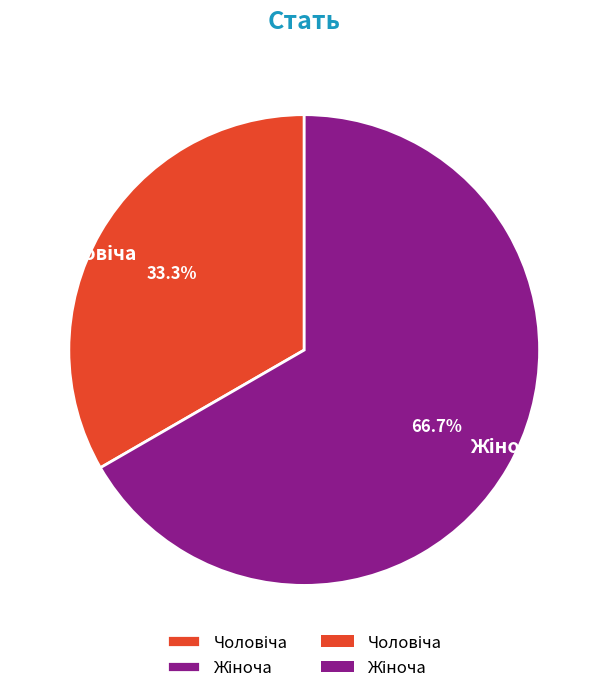

Does any single category account for the majority?

Yes